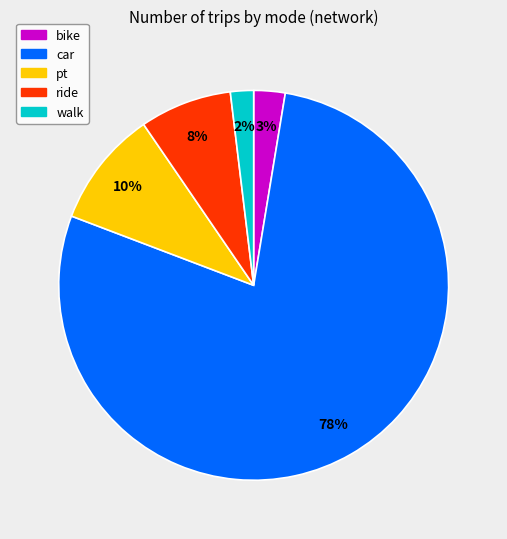

To the nearest percent, what is the average slice percentage?

20%